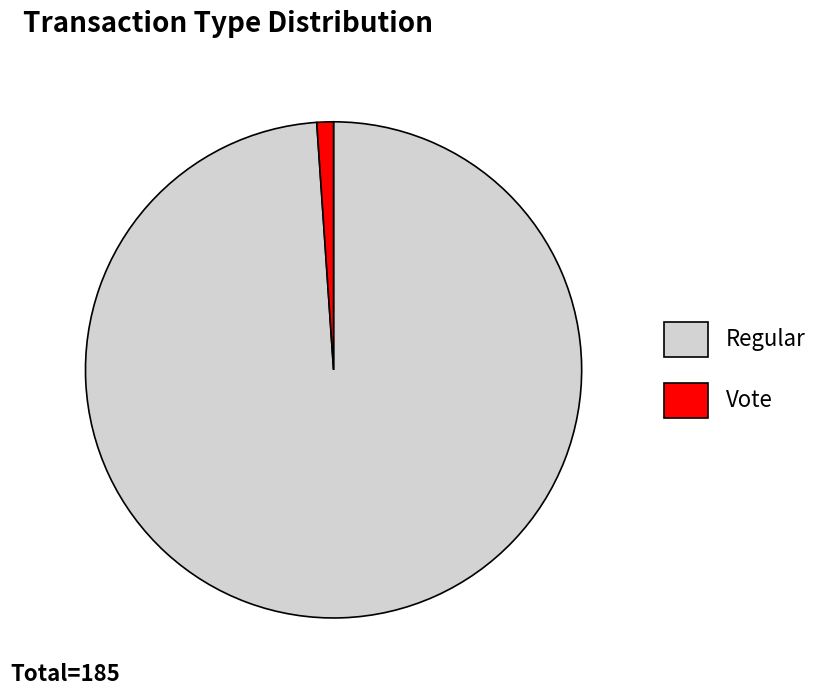

Do Vote and Regular together represent more than half of the pie?

Yes